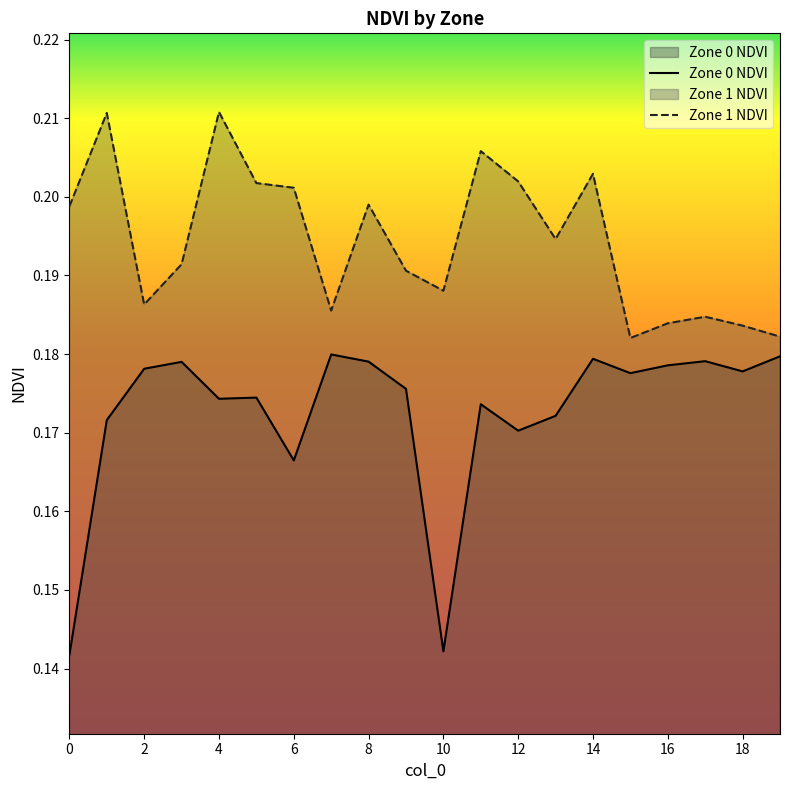

What is the minimum value for Zone 1 NDVI?

0.2